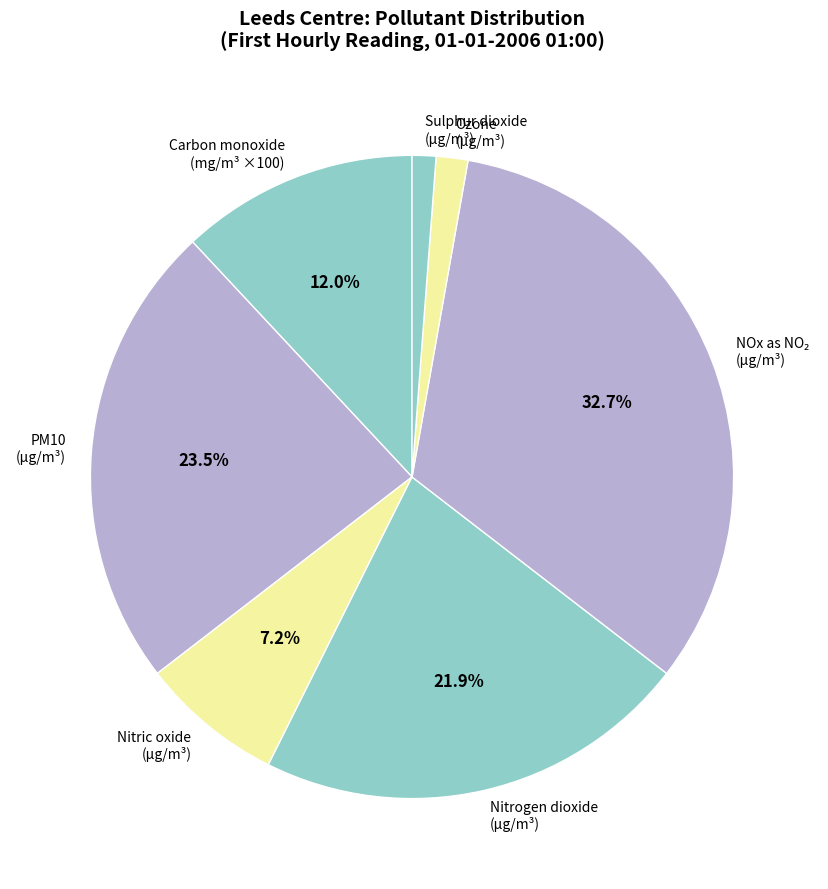

Do Ozone (µg/m³) and Nitrogen dioxide (µg/m³) together represent more than half of the pie?

No